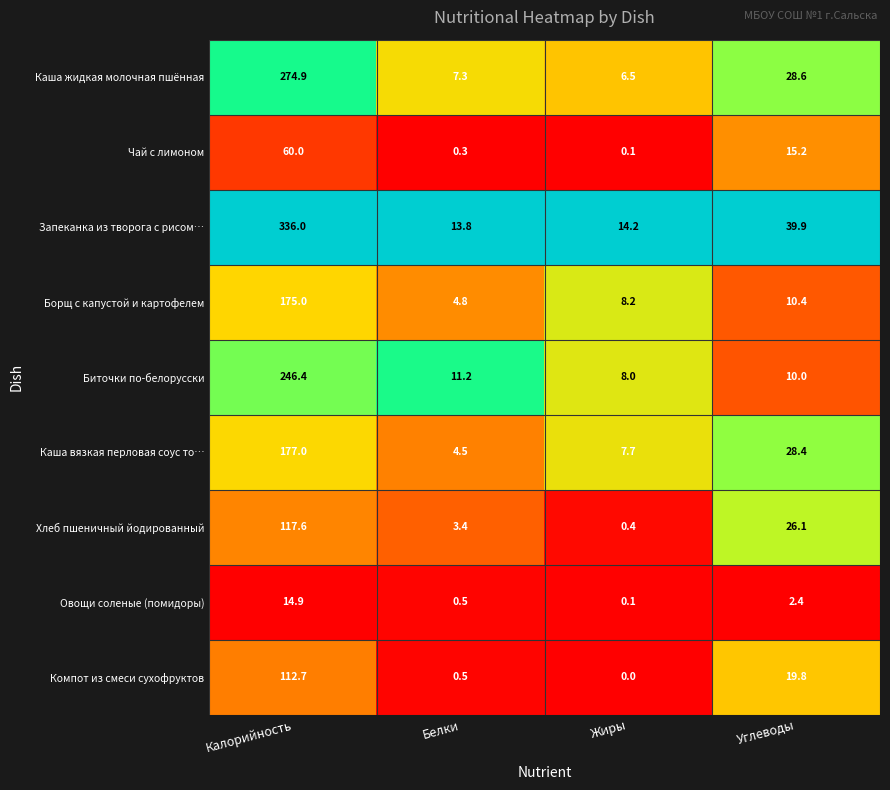

Which series has the largest total across all categories?

Запеканка из творога с рисом…